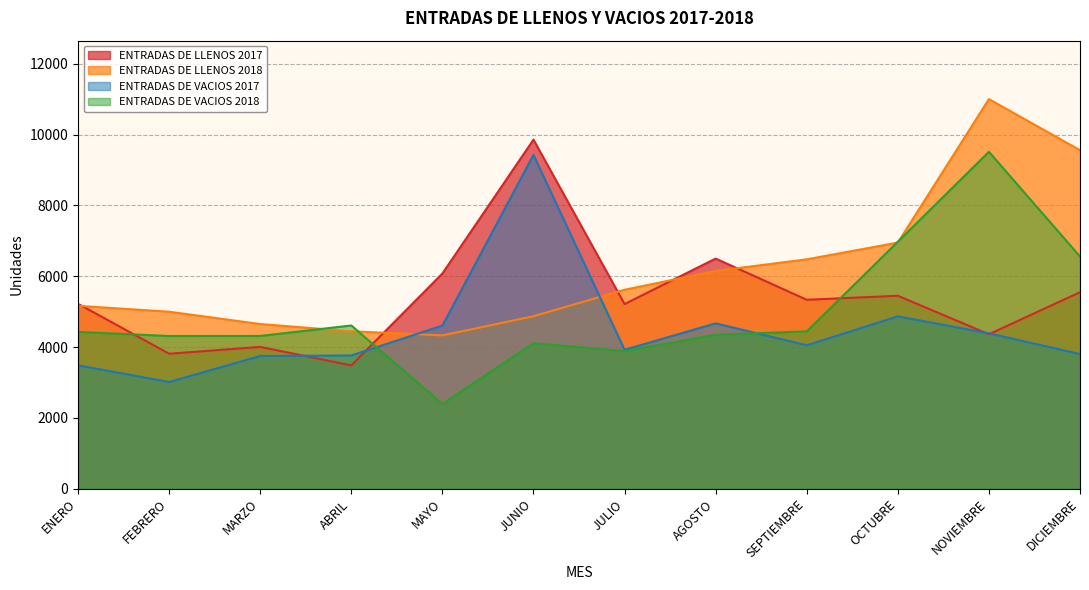

Which category has the highest value across all series?

NOVIEMBRE